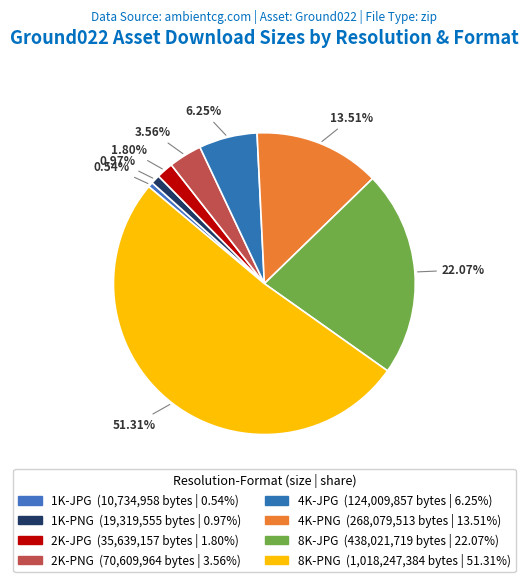

Is there any slice that represents more than half of the pie?

Yes